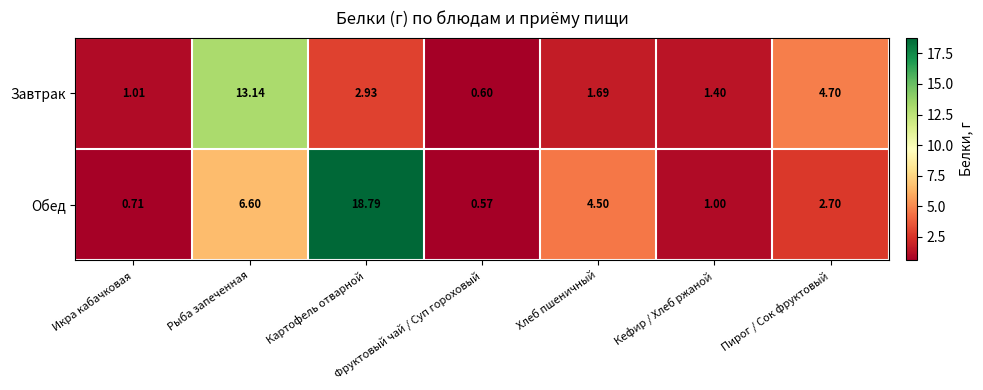

Which label corresponds to the smallest value in the chart?

Фруктовый чай / Суп гороховый